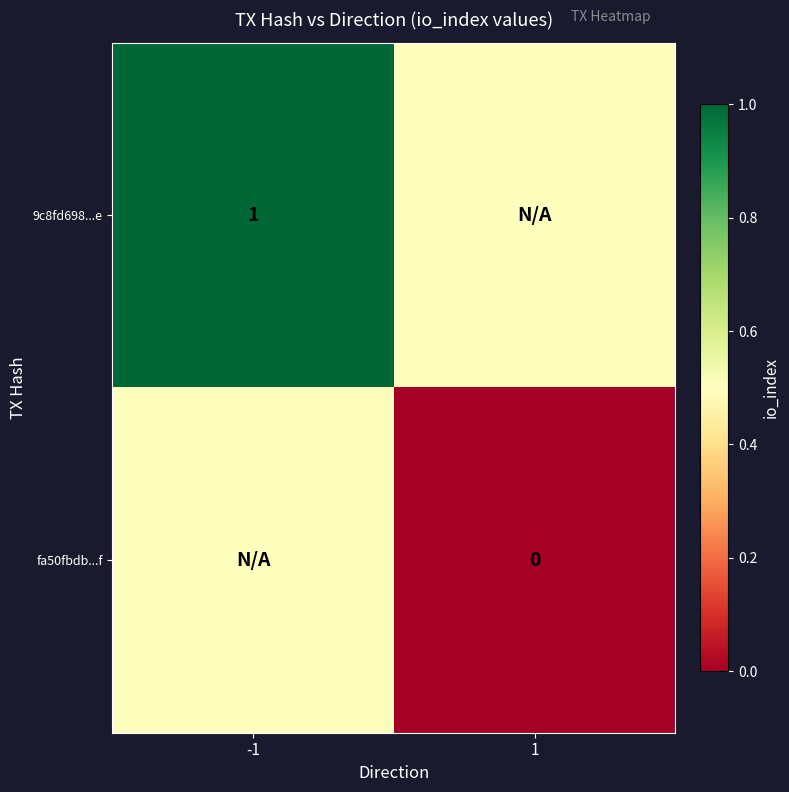

True or false: 9c8fd698...e has a value of 1.0 at -1.

True